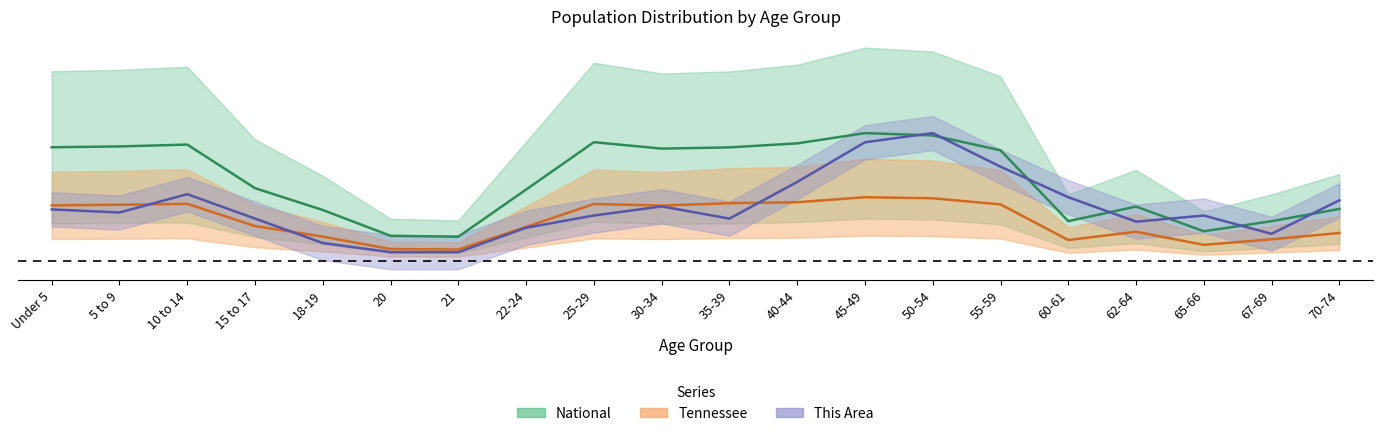

The value of Tennessee at 62-64 is 0.0. True or false?

False